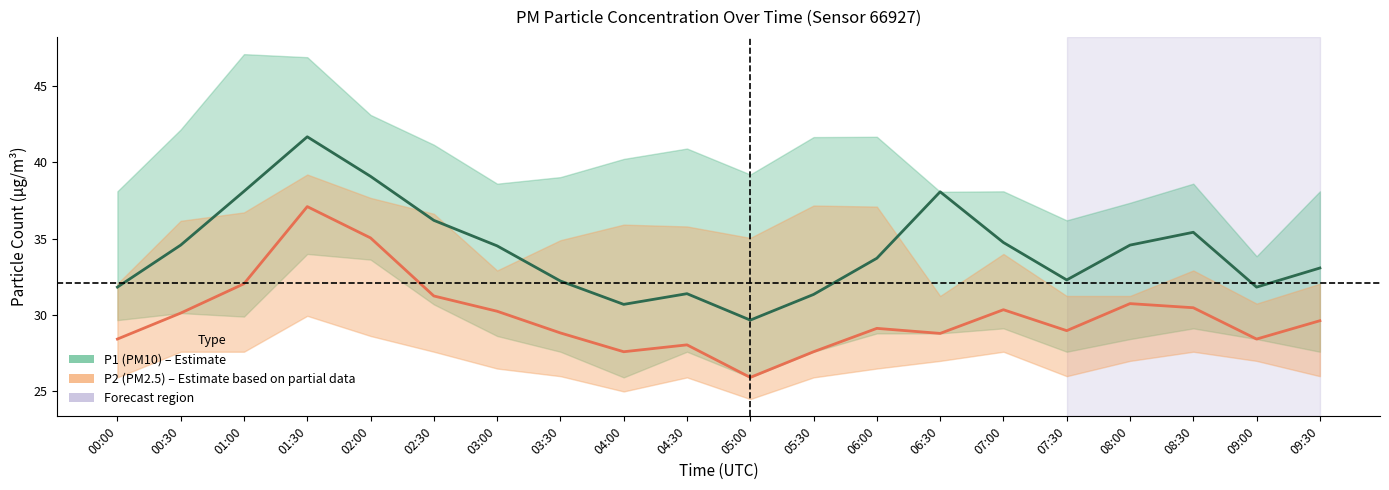

Read the P1 (PM10) value at 01:30.

41.7